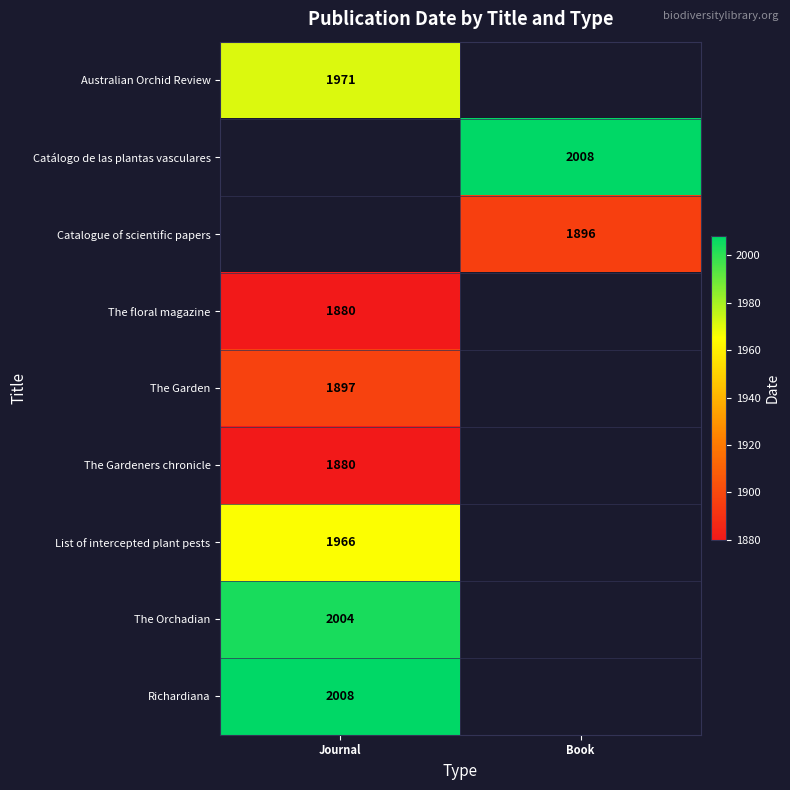

At how many categories does at least one series exceed 1914?

2